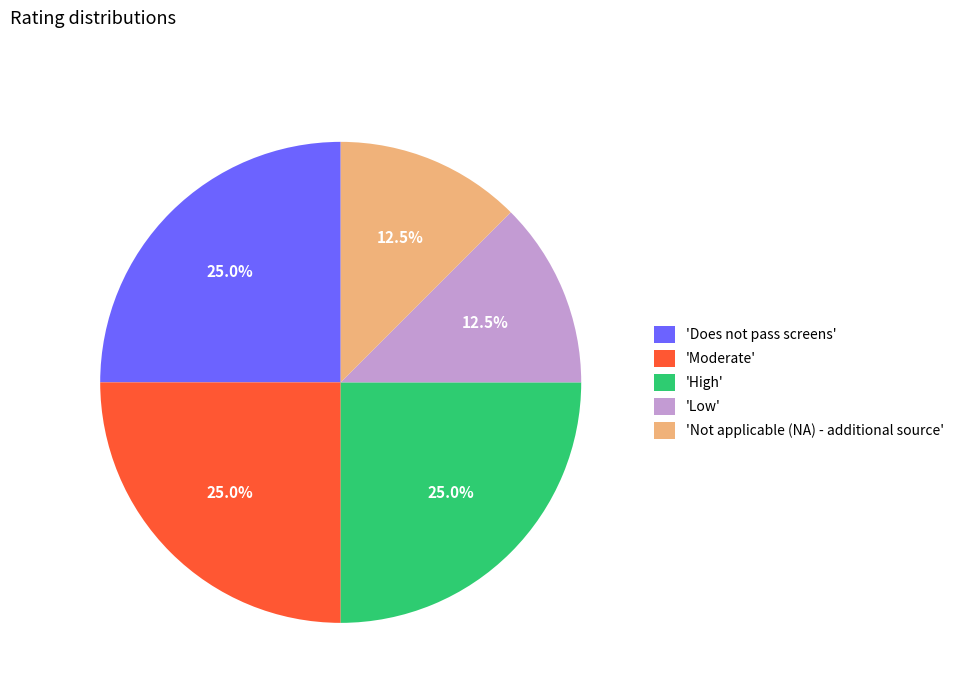

Combined, what portion of the pie is 'Does not pass screens' and 'Not applicable (NA) - additional source'?

37.5%